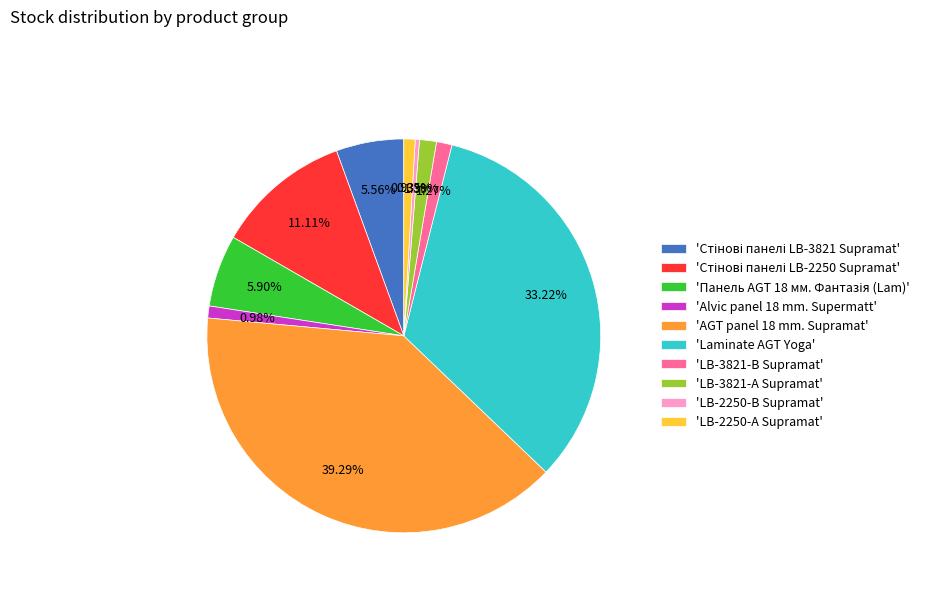

What is the ratio of the value at 'LB-2250-В Supramat' to the value at 'LB-3821-В Supramat'?

0.3